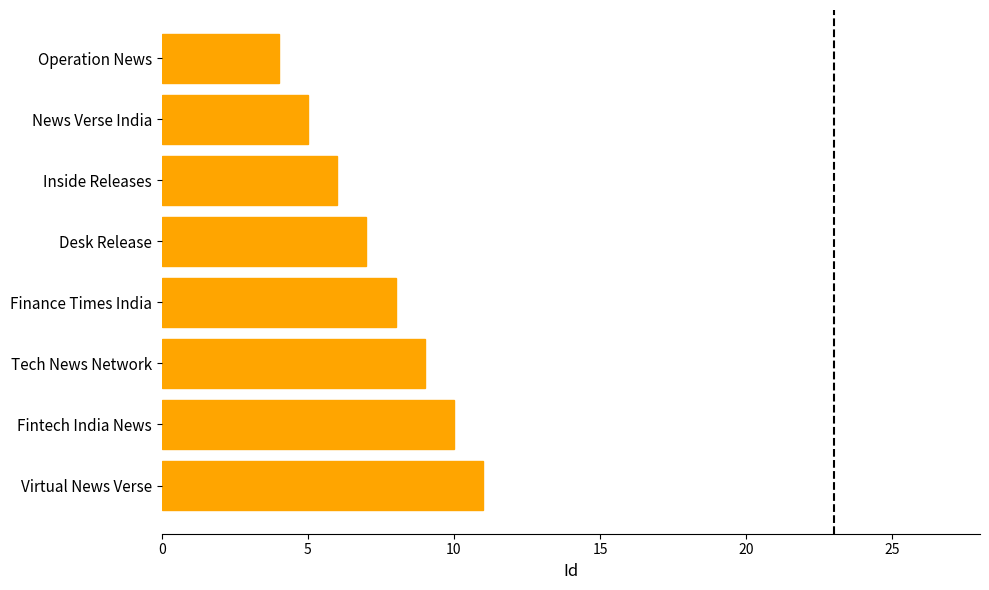

The value at Inside Releases is 2. True or false?

False